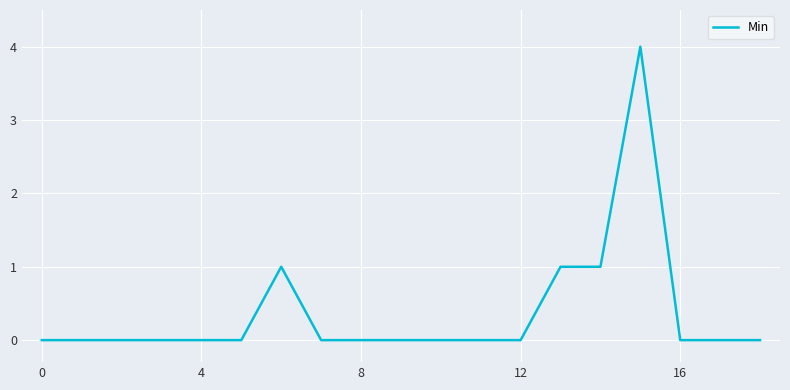

What is the difference between the maximum and minimum values?

4